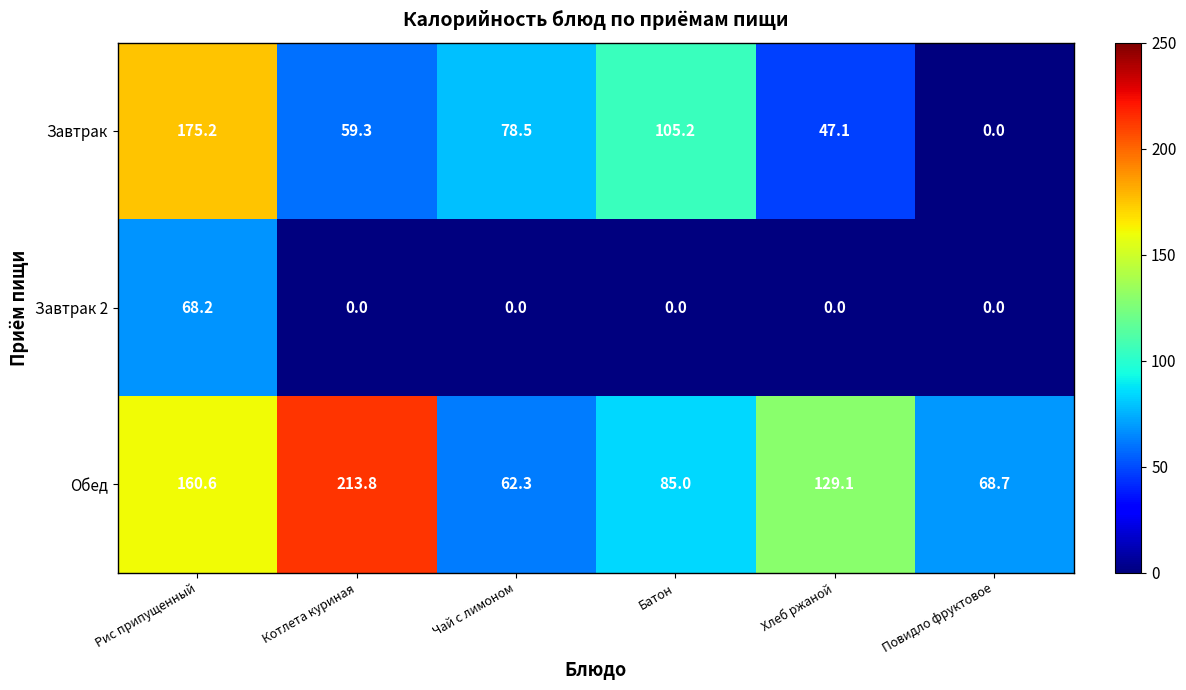

Which series has the largest range (max minus min)?

Завтрак